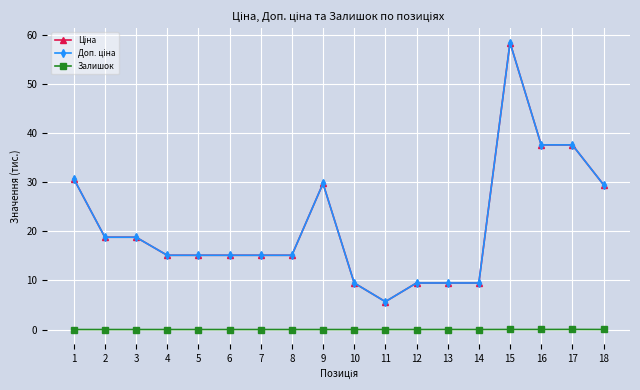

Does the chart have visible grid lines?

Yes